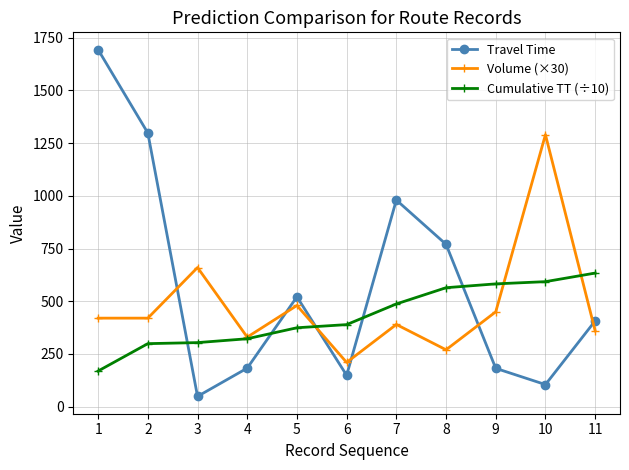

How many lines are shown in the chart?

3